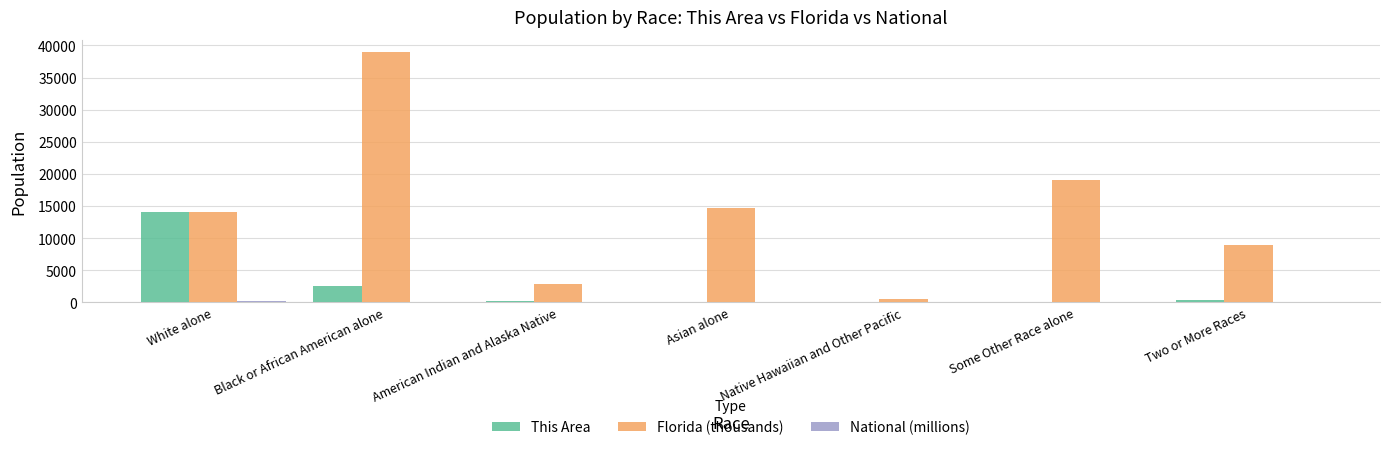

What is the sum of all This Area values?

17412.0